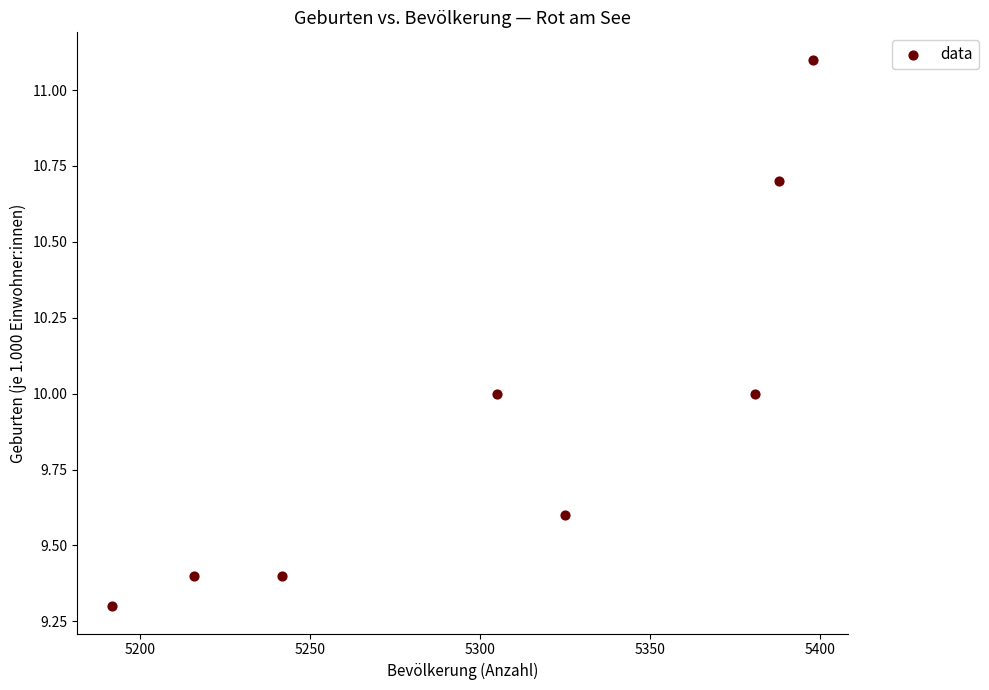

What is the average X value?

5305.9